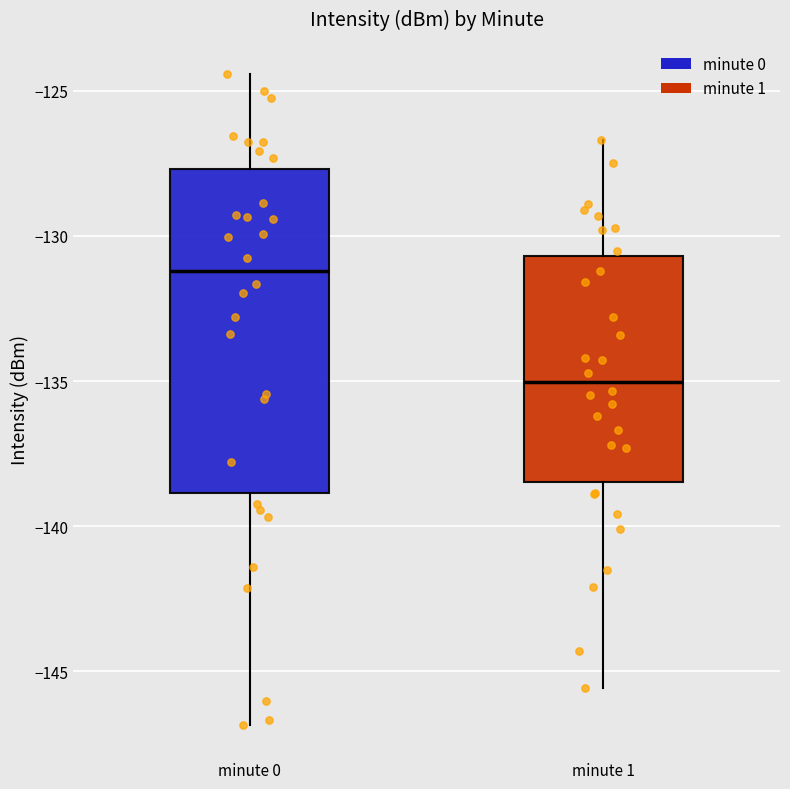

Which box has the highest median line?

minute 0